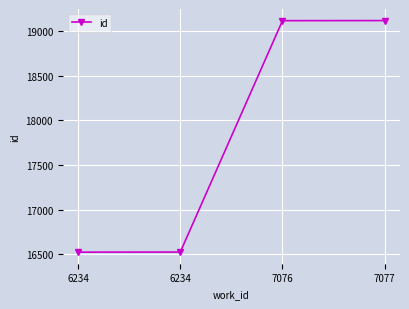

How many data points are less than 19114?

2